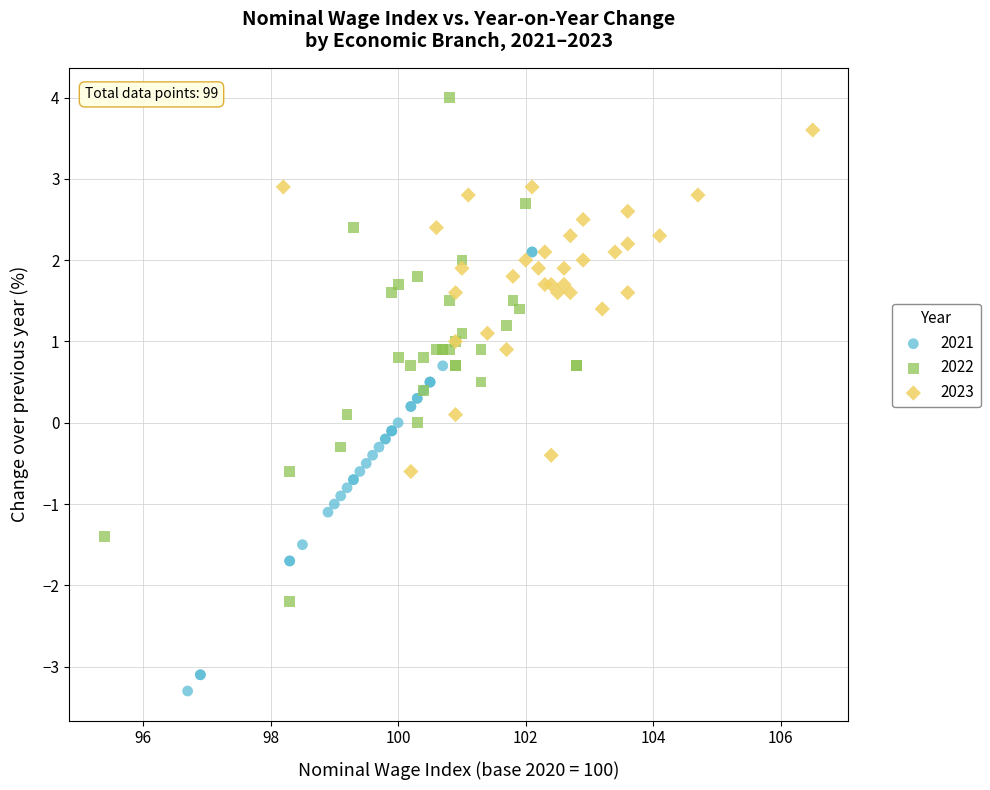

Which series contains the lowest Y value?

2021